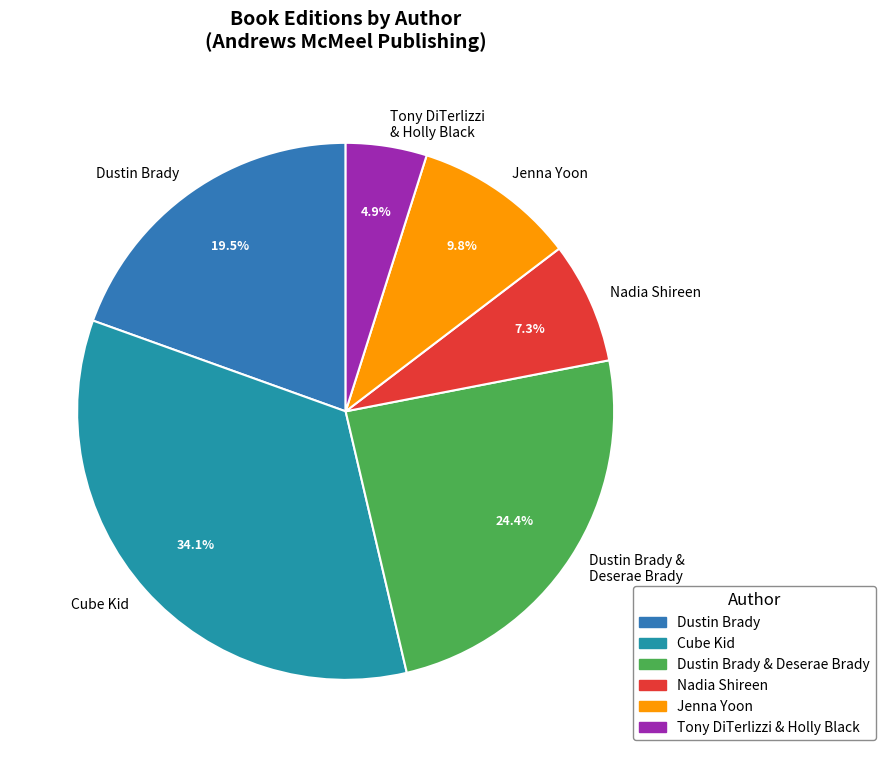

What percentage is the Nadia Shireen slice, to the nearest percent?

7%